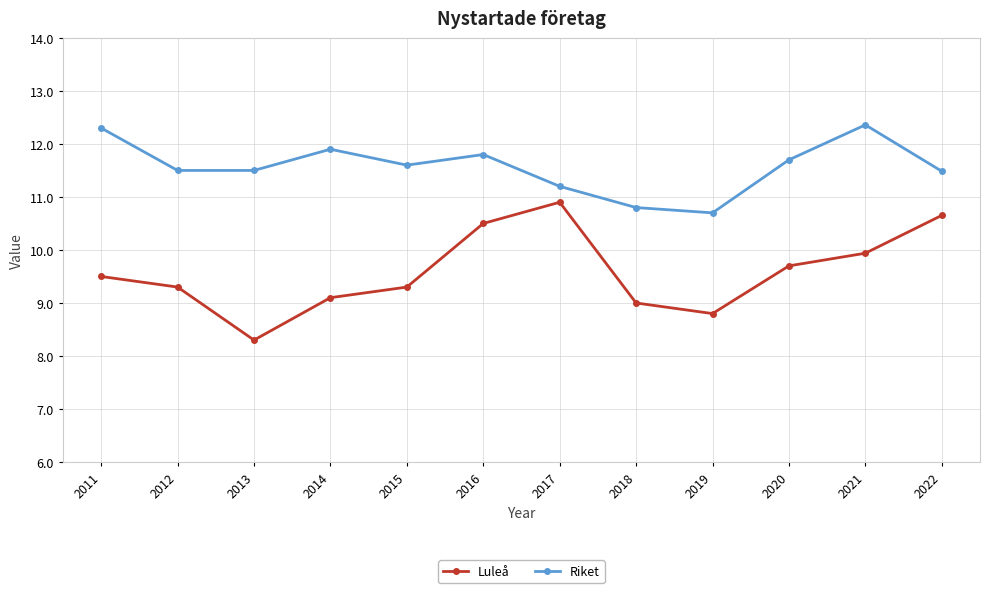

At which label does Riket reach its minimum?

2019